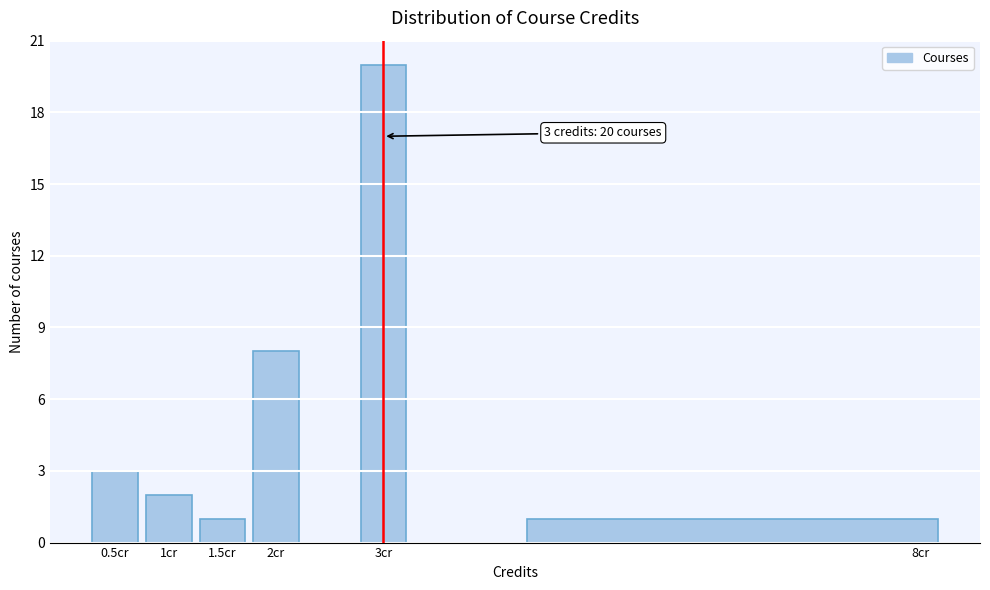

Which range on the x-axis has the tallest bar?

2.75 to 3.25